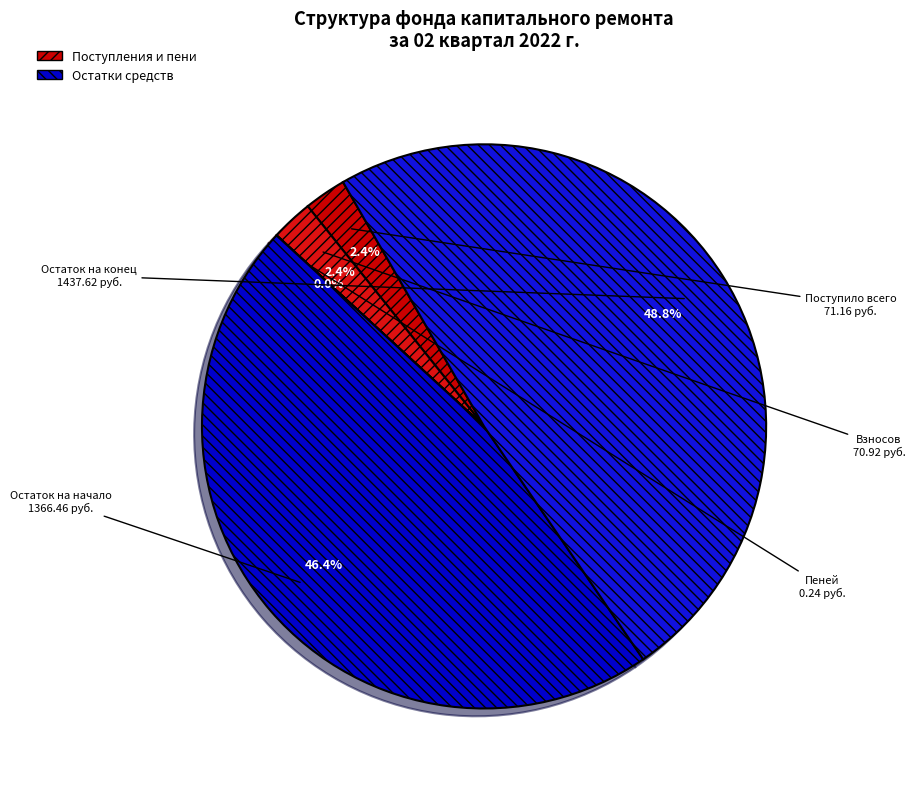

What portion of the pie excludes Остаток на начало 1366.46?

53.6%